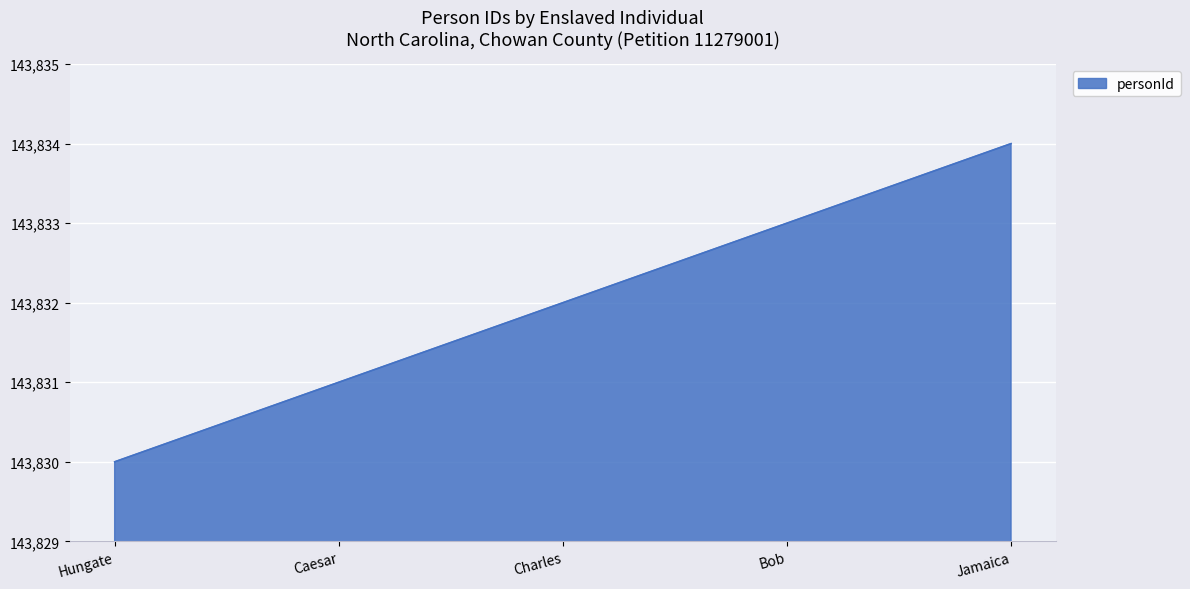

True or false: there are more than 2 points higher than both neighbors.

False